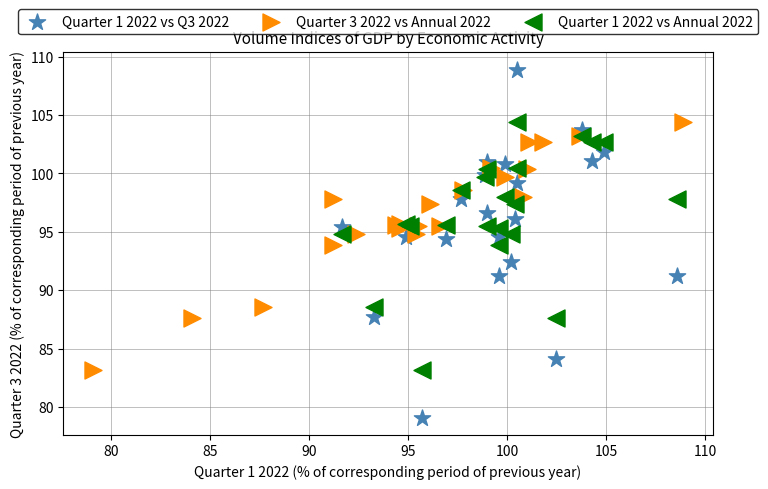

Which series contains the lowest Y value?

Quarter 1 2022 vs Q3 2022